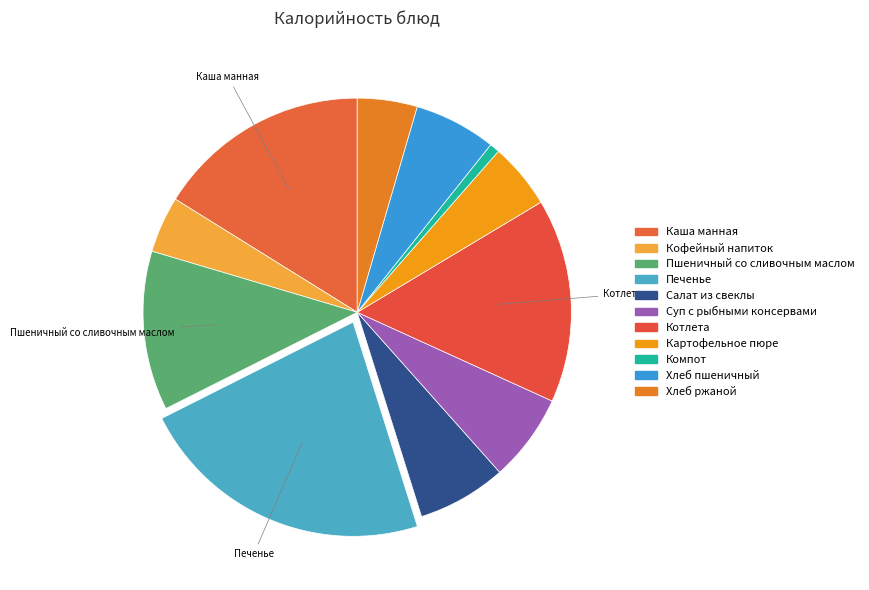

To the nearest percent, what is the difference between the Суп с рыбными консервами and Печенье slice percentages?

16%